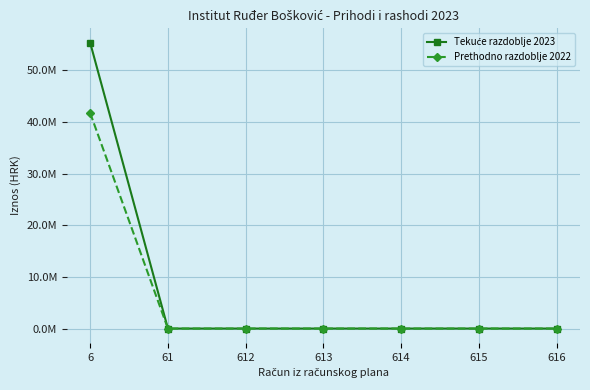

What is the sum of all Tekuće razdoblje 2023 values?

55379647.3